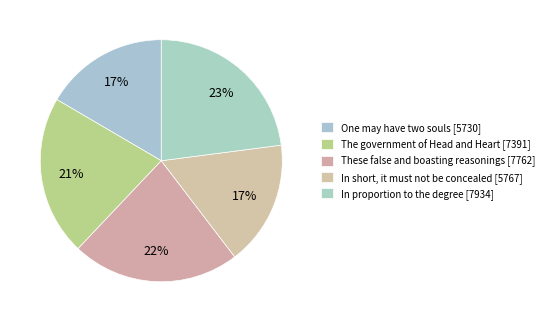

Count the number of slices in the pie.

5